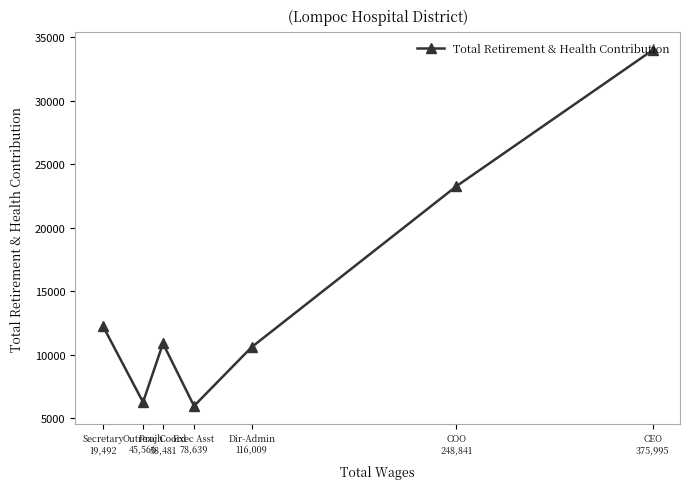

What is the difference between the maximum and minimum values?

27986